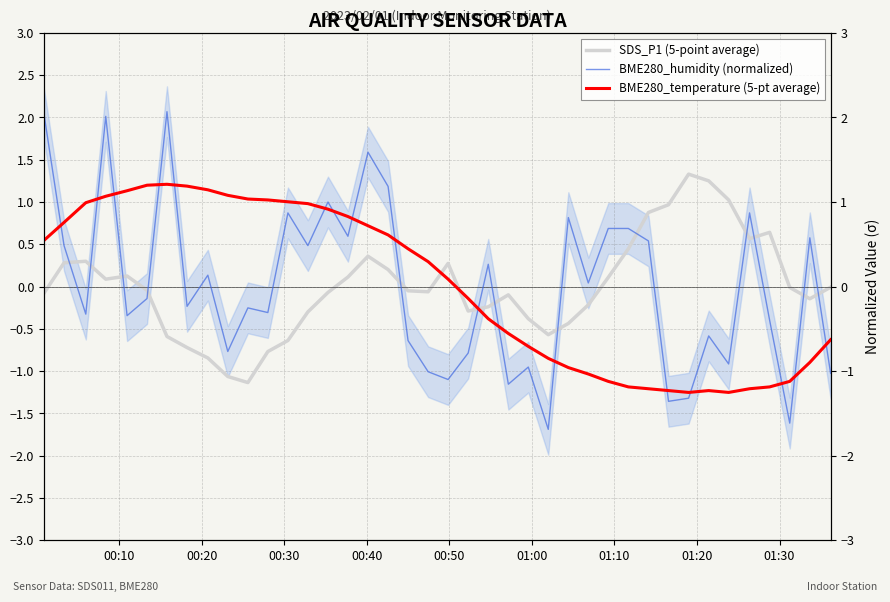

How many lines are shown in the chart?

3